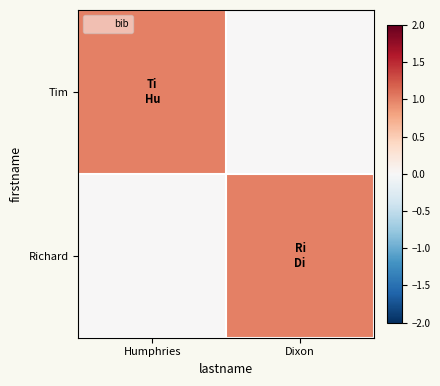

Count the number of data series in this chart.

2